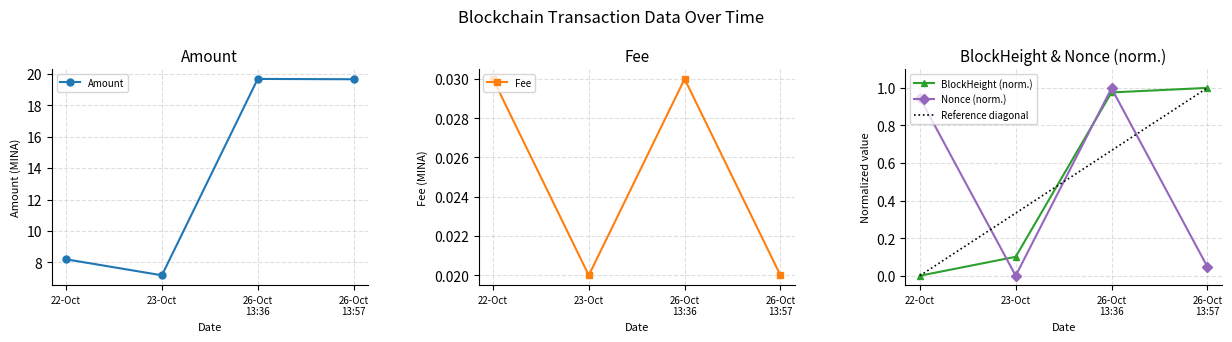

True or false: BlockHeight_norm has more than 2 points higher than both neighbors.

False